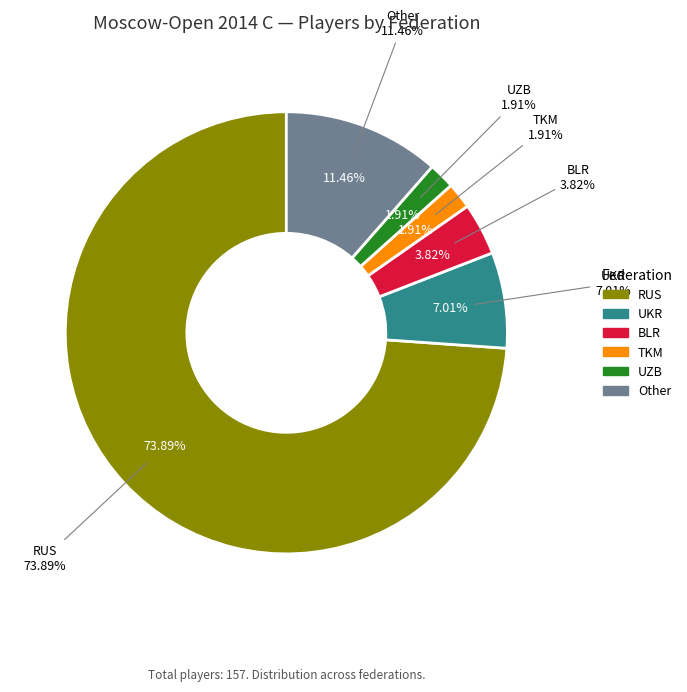

Rank the categories by value from lowest to highest.

TKM, UZB, BLR, UKR, Other, RUS